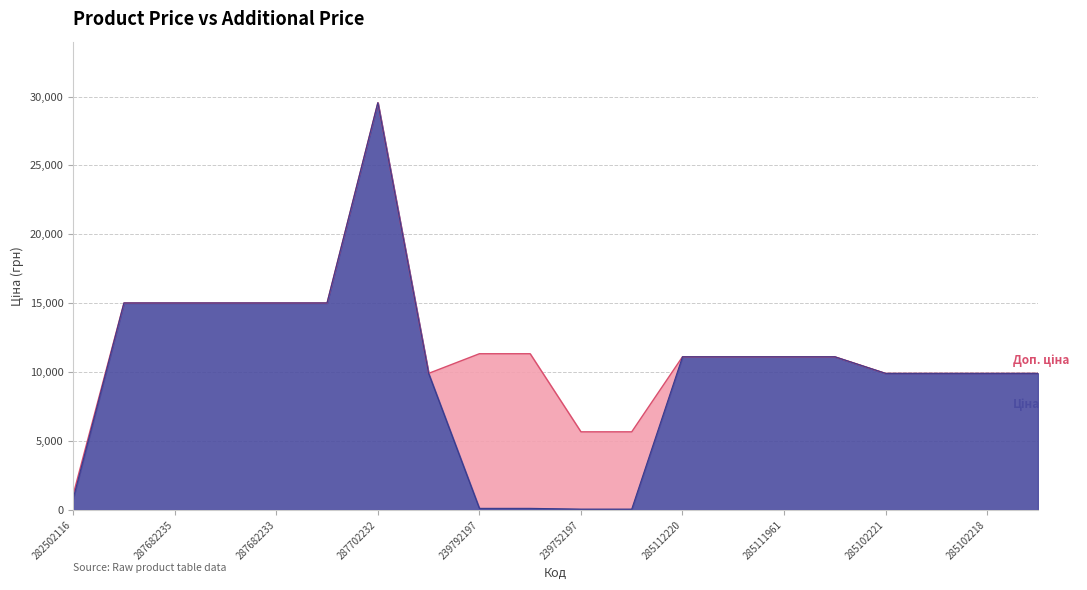

Which series changed the most between 239792197 and 285111961?

Ціна